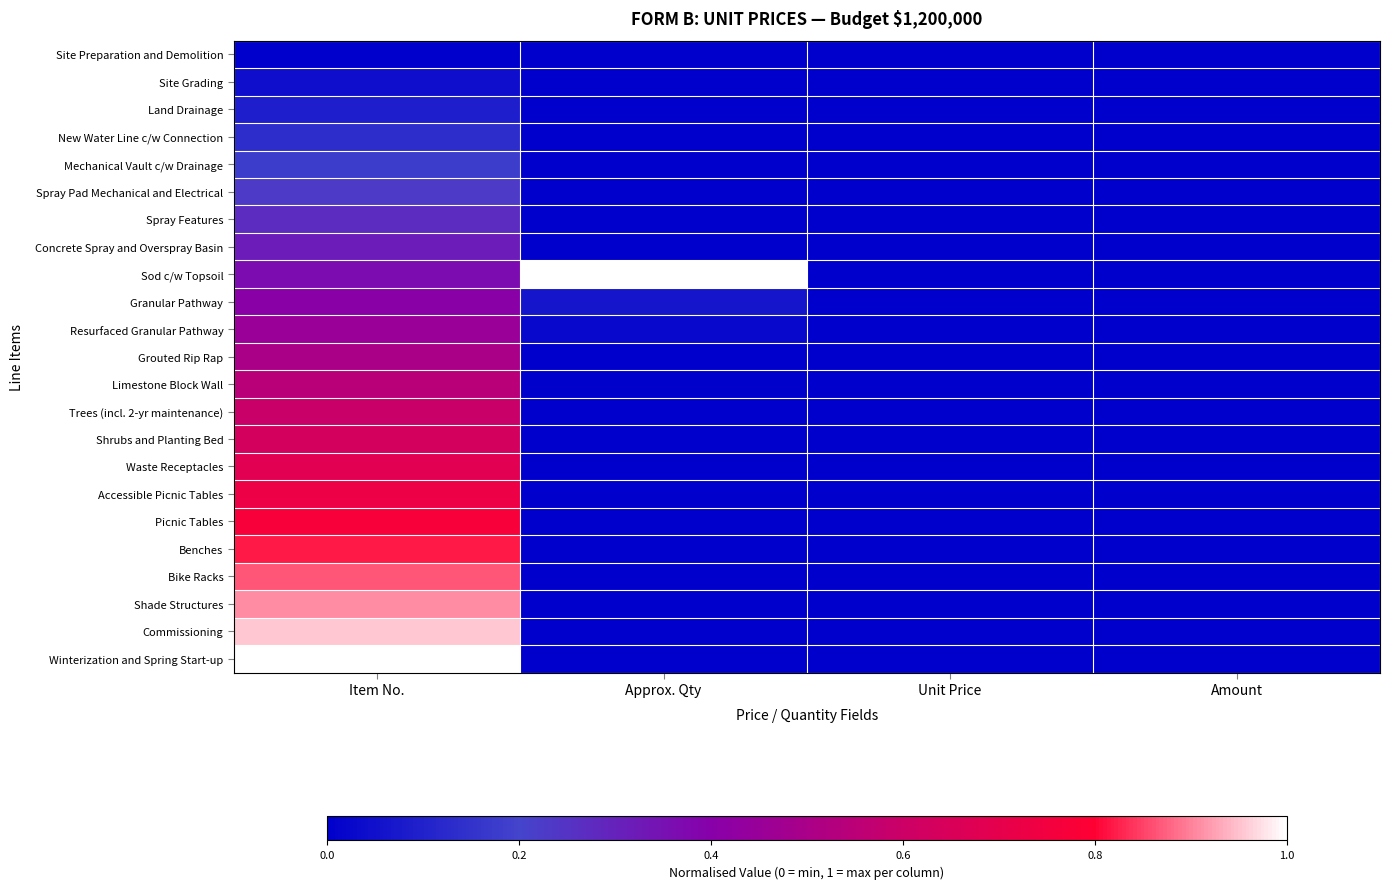

At how many categories does at least one series exceed 0?

2